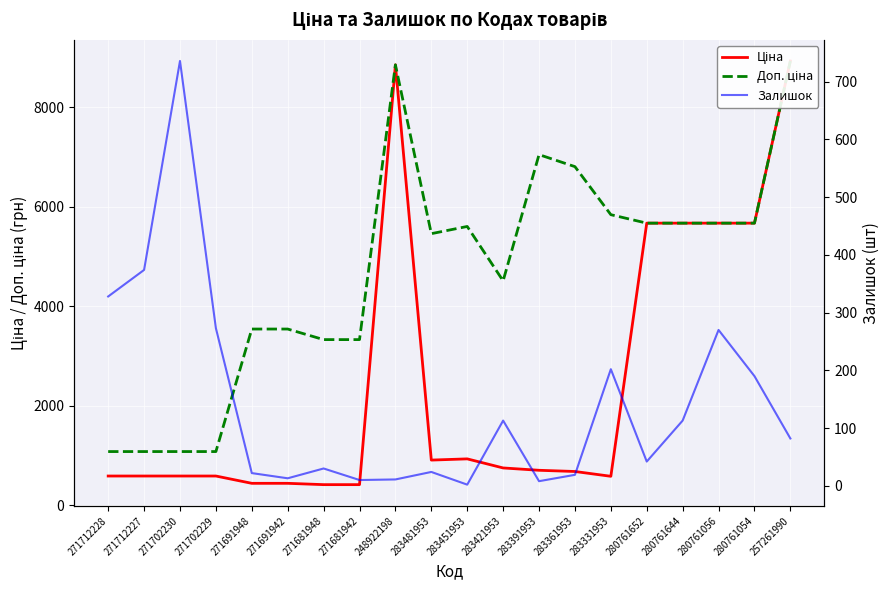

At which category is the sum across all series the highest?

257261990